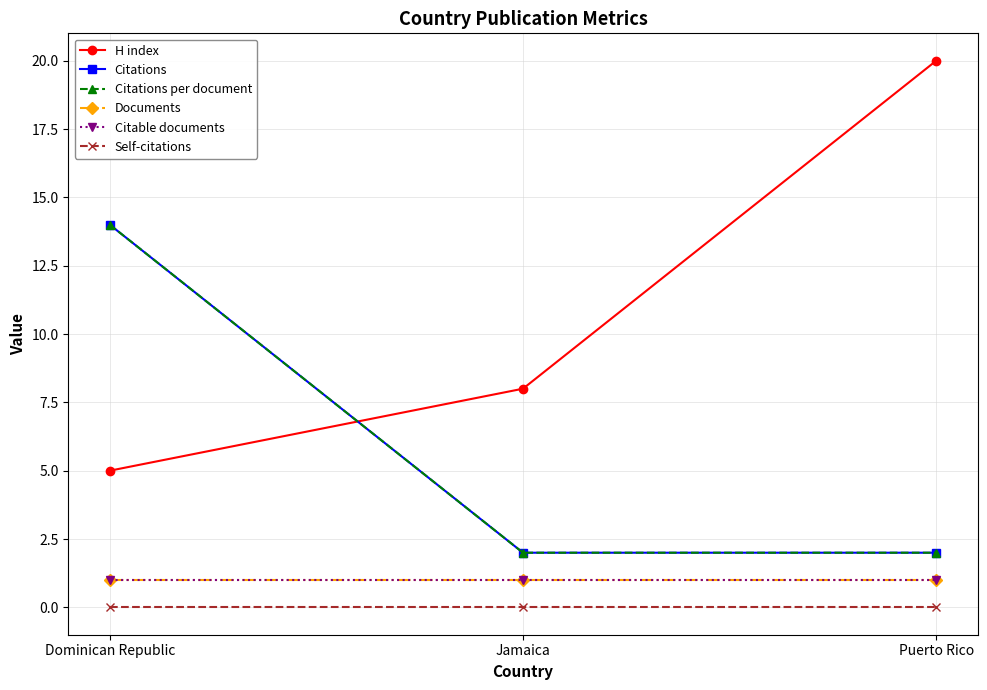

Reading left to right, what are all the values shown in this chart?

H index: 5	8	20
Citations: 14	2	2
Citations per document: 14	2	2
Documents: 1	1	1
Citable documents: 1	1	1
Self-citations: 0	0	0